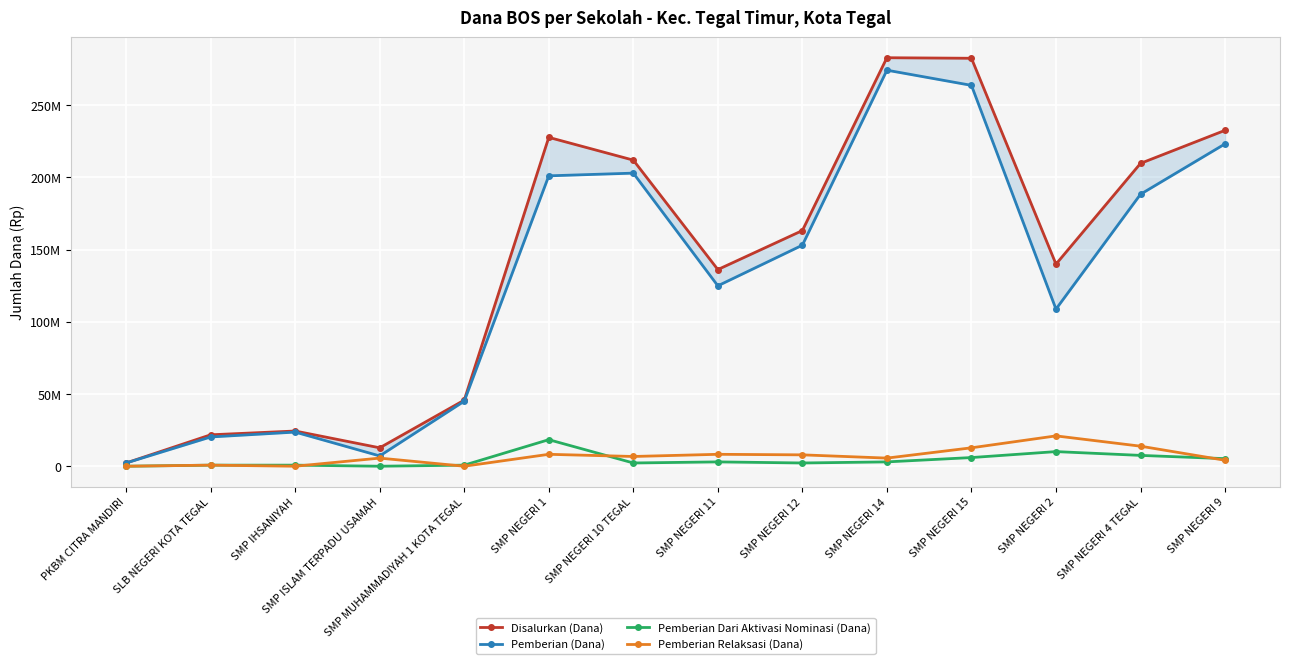

Reading left to right, transcribe all the data shown in this chart.

Disalurkan (Dana): 2250000	21750000	24375000	12750000	45750000	227625000	211875000	136125000	163125000	282750000	282375000	139875000	209625000	232500000
Pemberian (Dana): 2250000	20250000	23625000	7125000	45000000	201000000	202875000	124875000	153000000	274125000	263625000	108750000	188250000	223125000
Pemberian Dari Aktivasi Nominasi (Dana): 0	750000	750000	0	750000	18375000	2250000	3000000	2250000	3000000	6000000	10125000	7500000	5250000
Pemberian Relaksasi (Dana): 0	750000	0	5625000	0	8250000	6750000	8250000	7875000	5625000	12750000	21000000	13875000	4125000